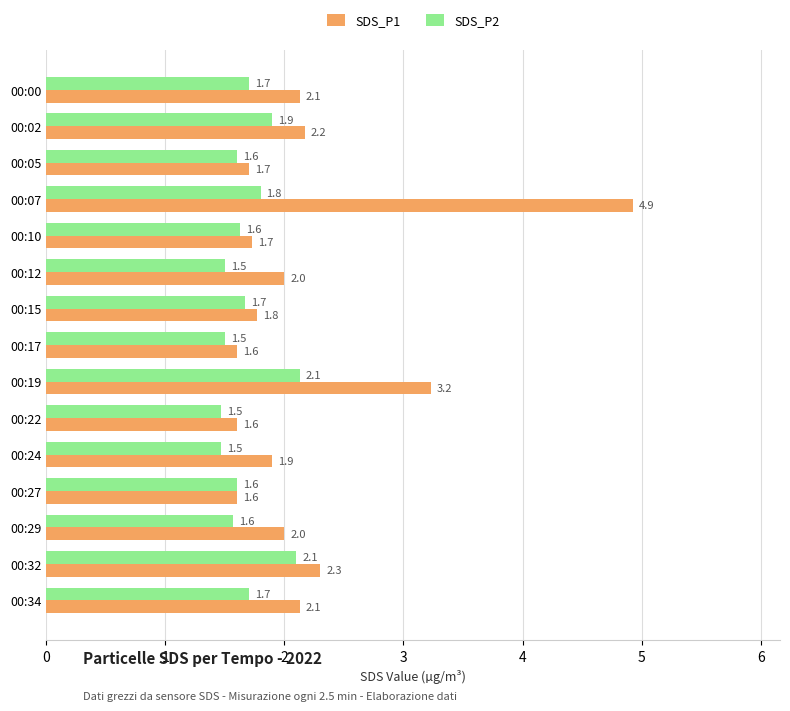

The value of SDS_P2 at 00:05 is 0.9. True or false?

False